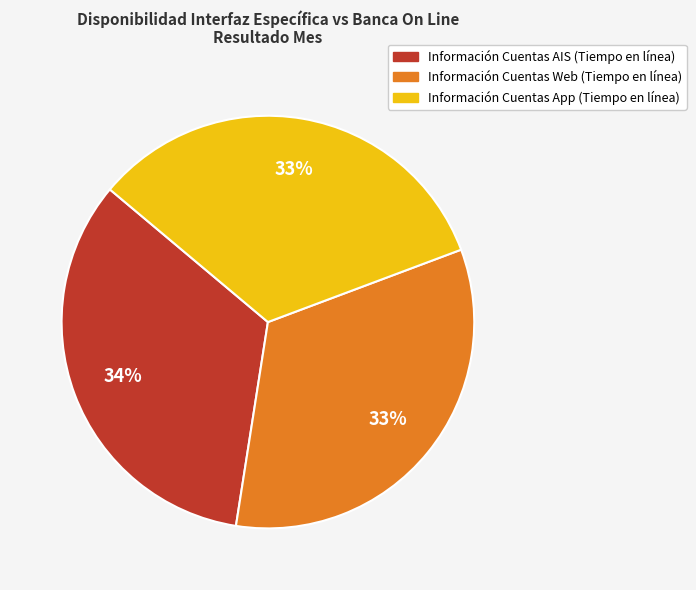

Is there any slice that represents more than half of the pie?

No